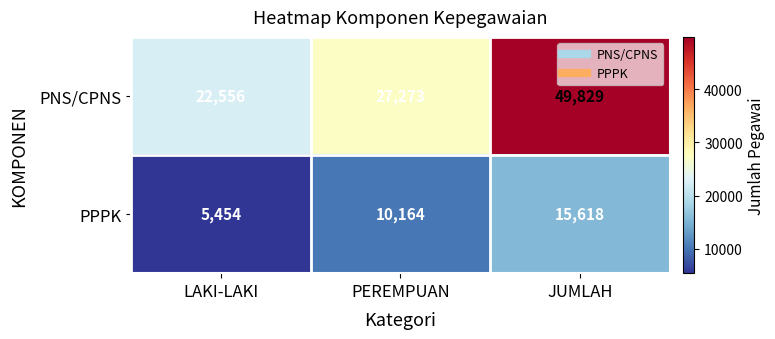

What is the total value across all series at JUMLAH?

65447